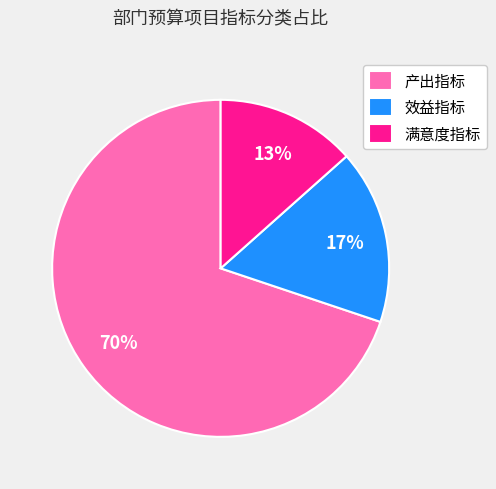

Combined, do 效益指标 and 产出指标 account for over 50%?

Yes